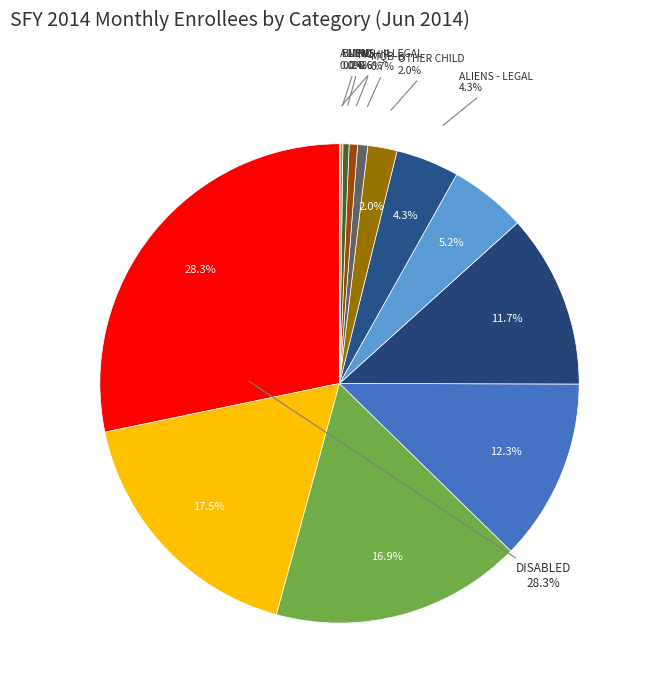

To the nearest percent, what percentage of the pie is AGED?

12%